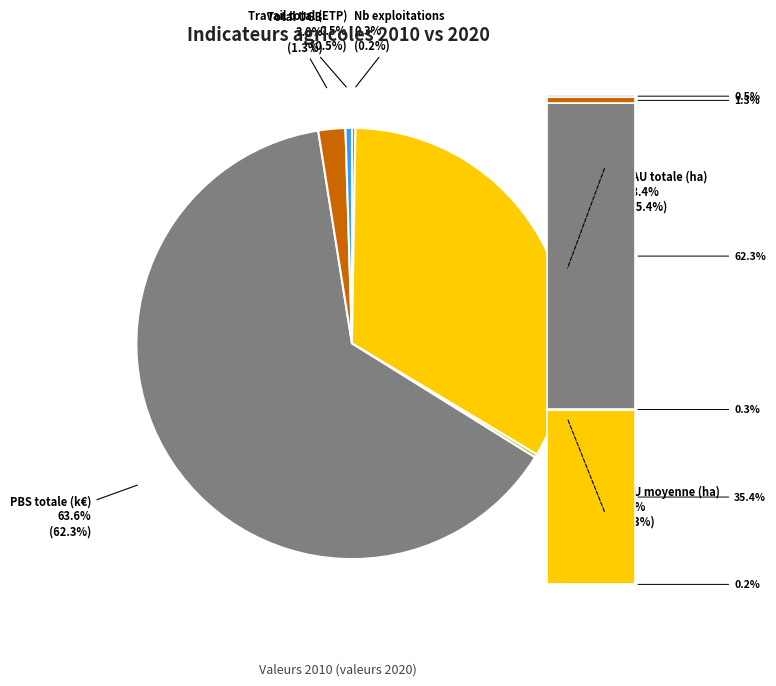

Which has a higher value, Travail total (ETP) or PBS totale (k€)?

PBS totale (k€)